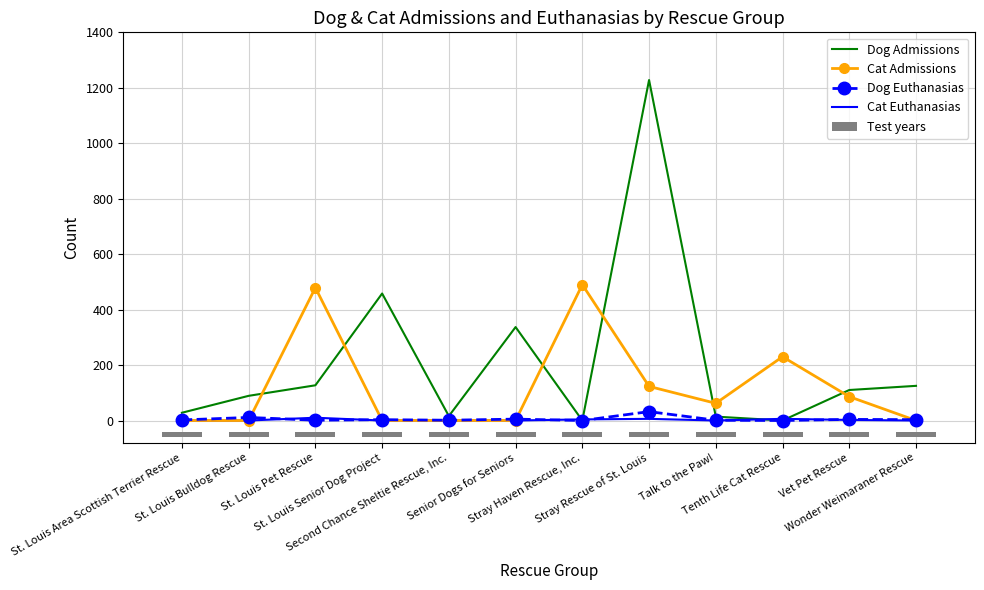

What is the average value of the Dog Euthanasias series?

5